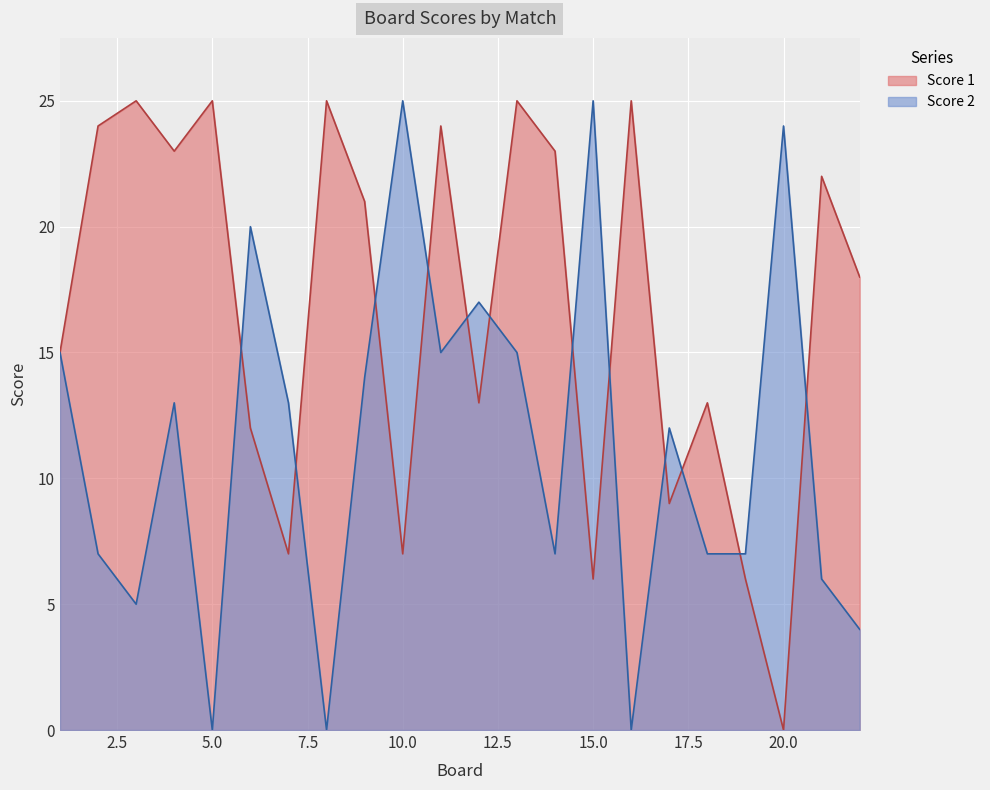

Where is Score 2 nearest to the value 12?

17